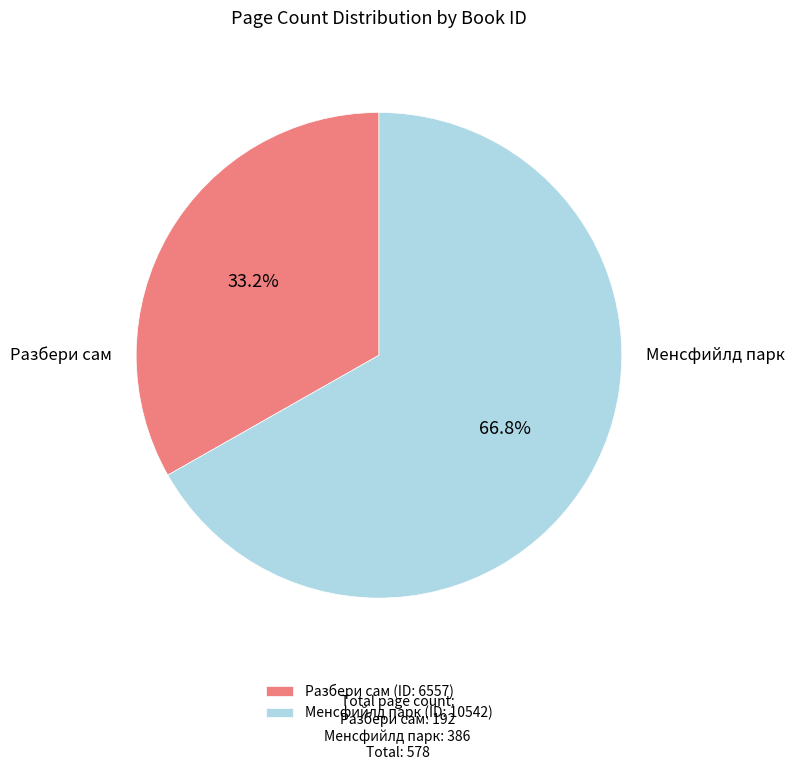

What is the total percentage of Менсфийлд парк and Разбери сам?

100.0%